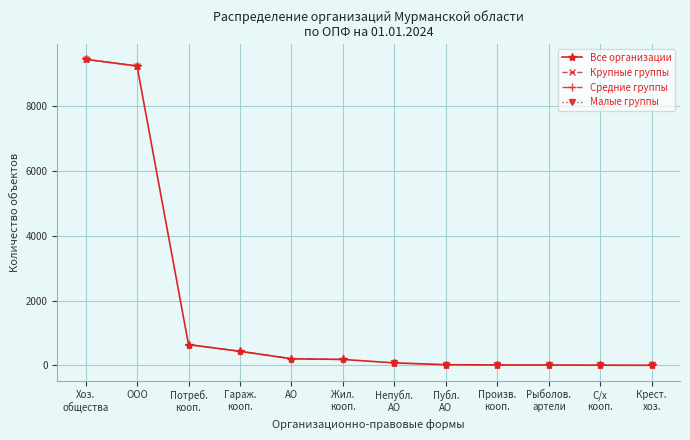

True or false: Крупные группы and Средние группы intersect in this chart.

False